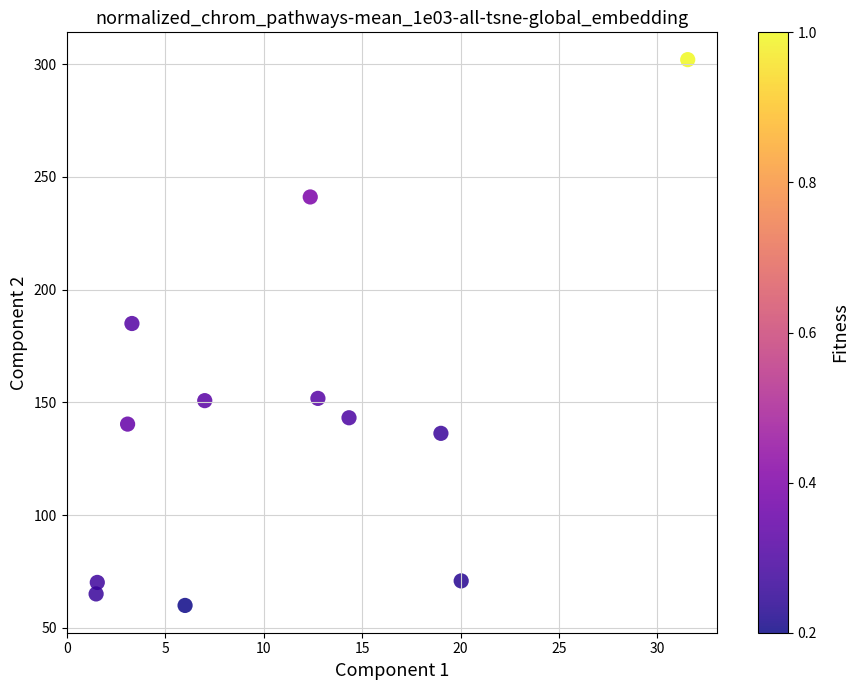

What Y value in the scatter plot is closest to 181?

185.0